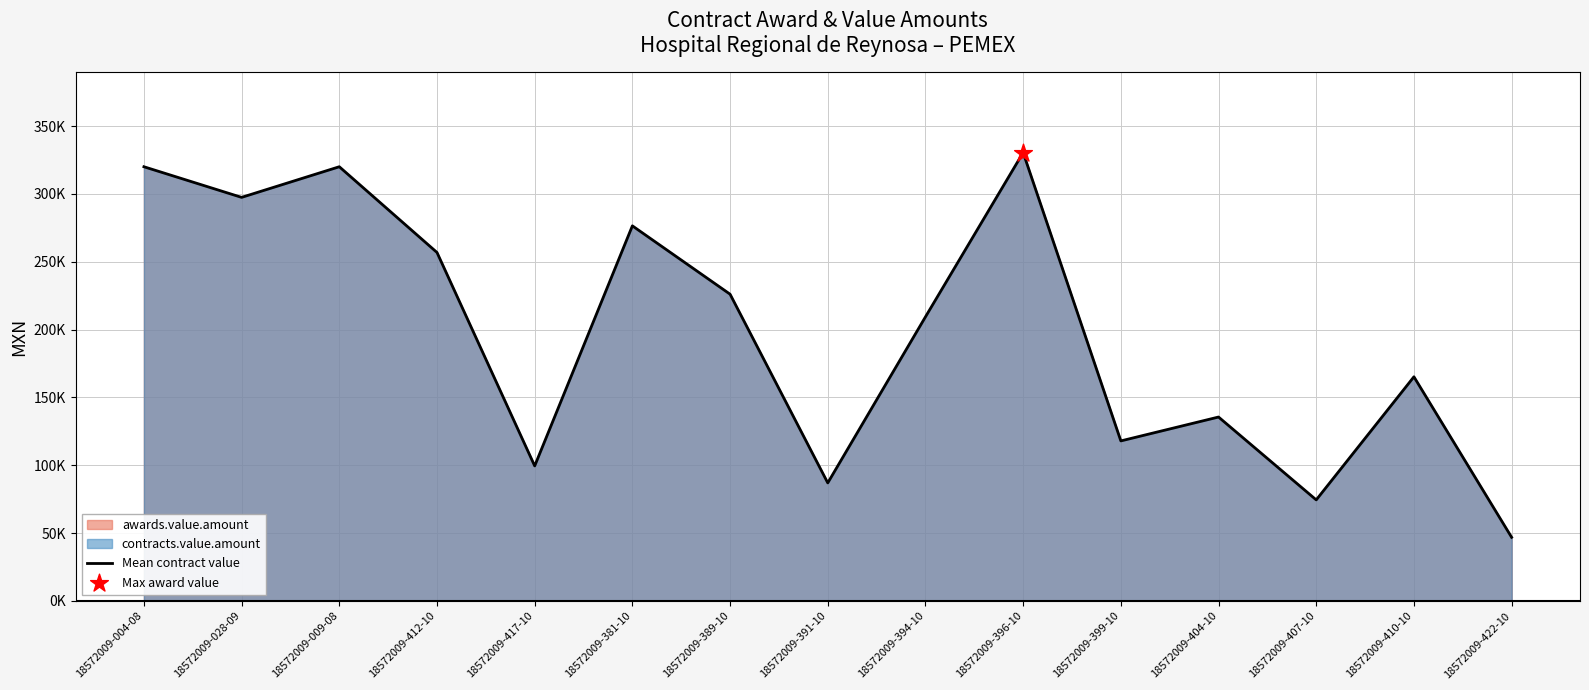

Which has a higher value, 18572009-391-10 or 18572009-389-10?

18572009-389-10